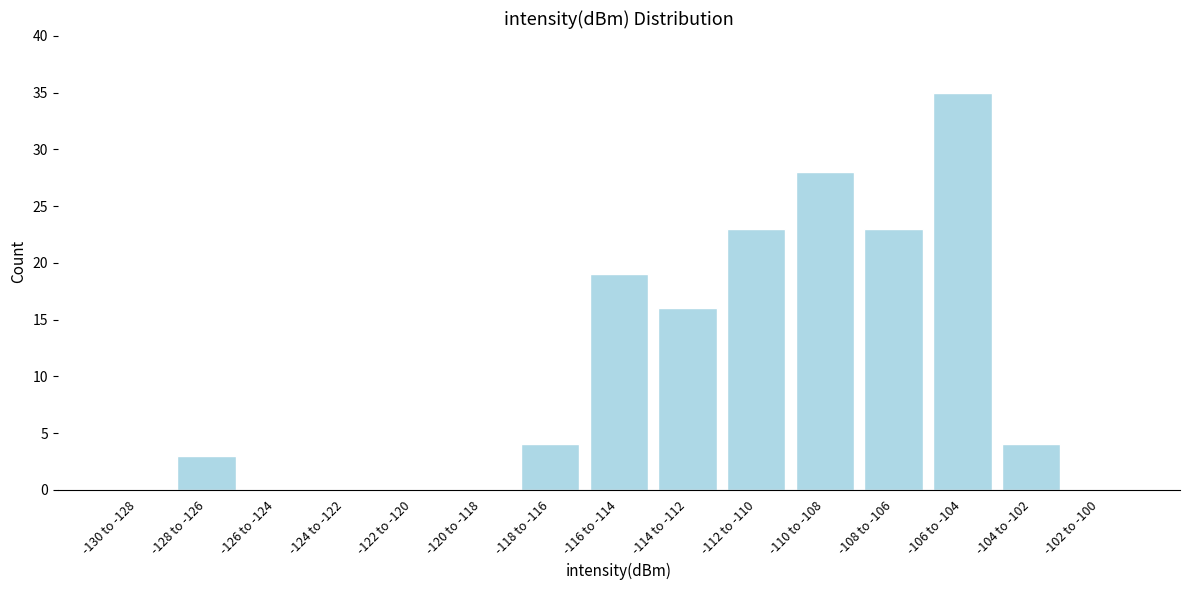

Reading left to right, extract all data points from this chart.

-130 to -128=0	-128 to -126=3	-126 to -124=0	-124 to -122=0	-122 to -120=0	-120 to -118=0	-118 to -116=4	-116 to -114=19	-114 to -112=16	-112 to -110=23	-110 to -108=28	-108 to -106=23	-106 to -104=35	-104 to -102=4	-102 to -100=0